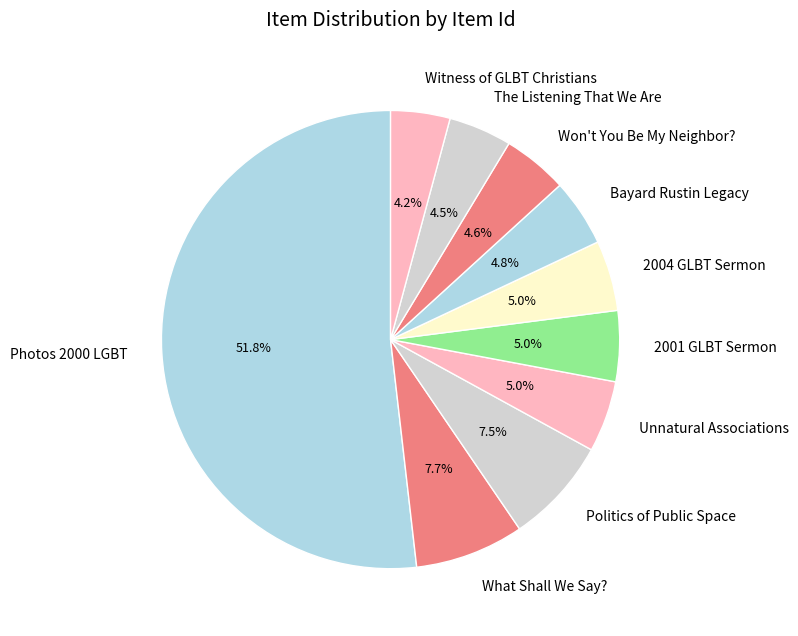

To the nearest percent, what is the average slice percentage?

10%